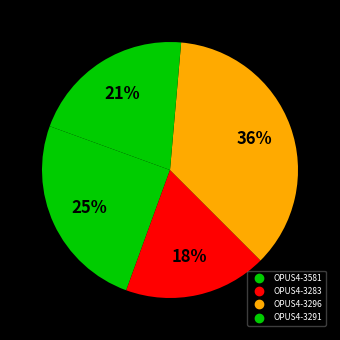

Rank the categories by value from lowest to highest.

OPUS4-3283, OPUS4-3291, OPUS4-3581, OPUS4-3296